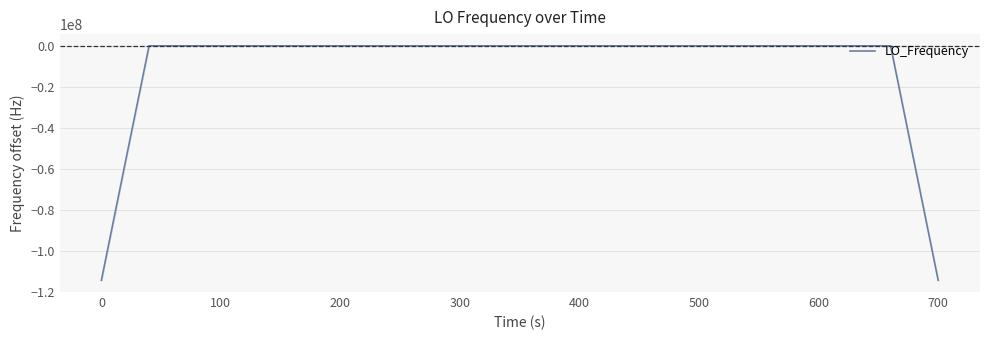

What is the difference between the maximum and minimum values?

114418804.8